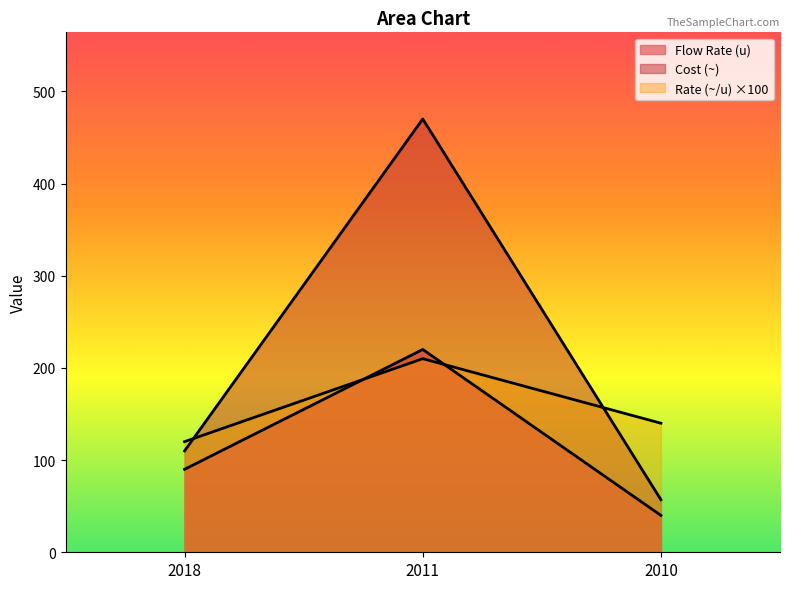

Is it true that Rate (~/u) equals 330 at 2011?

False